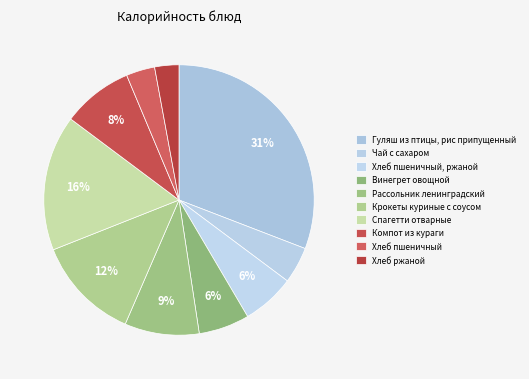

Is Чай с сахаром the majority of the pie?

No